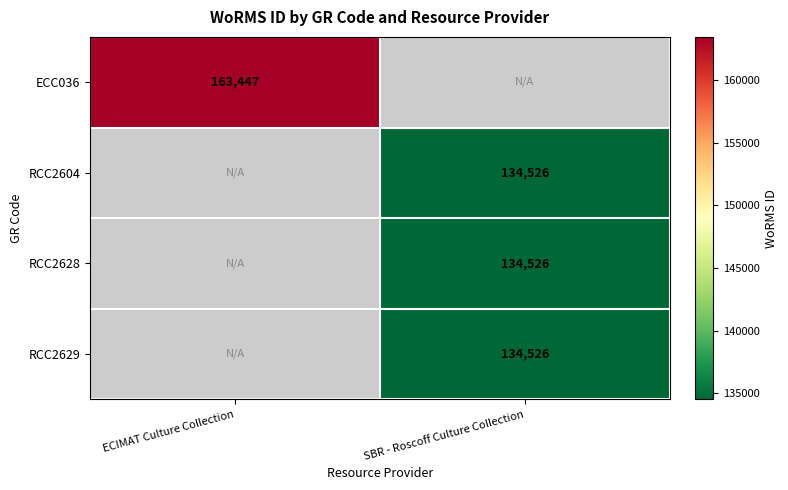

True or false: RCC2604 has a value of 134526 at SBR - Roscoff Culture Collection.

True